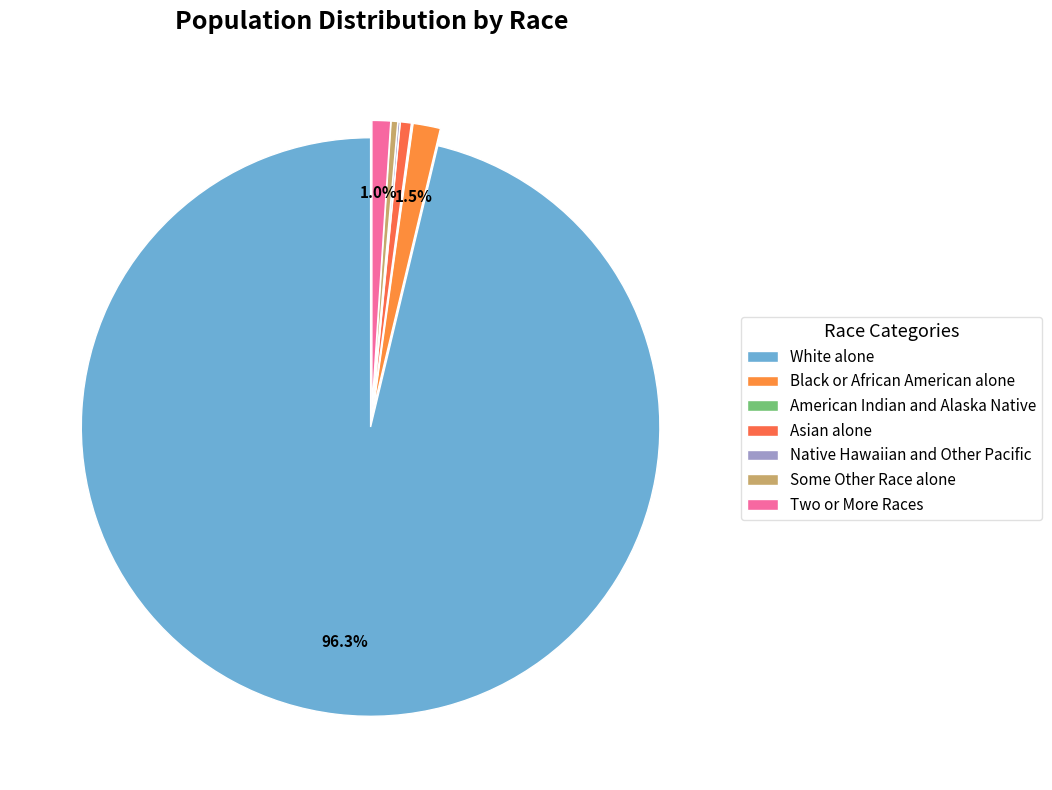

The Native Hawaiian and Other Pacific slice represents 0% of the pie. True or false?

True